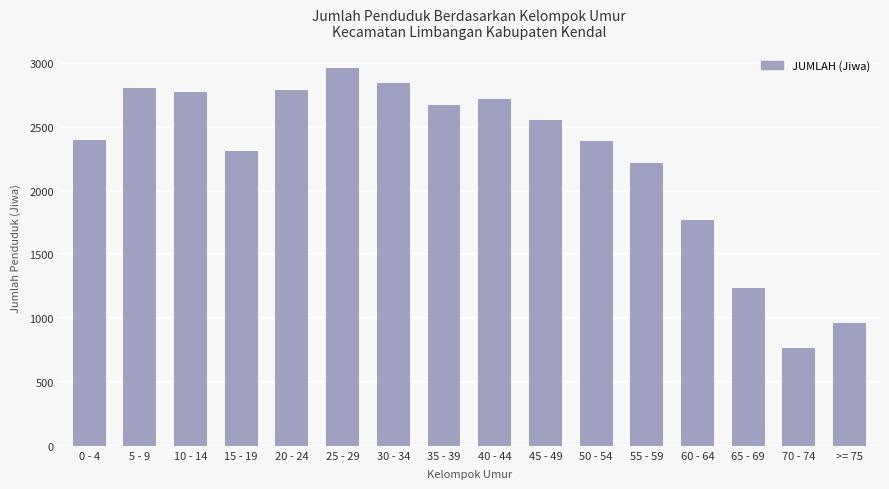

Where is the data nearest to the value 1863?

60 - 64